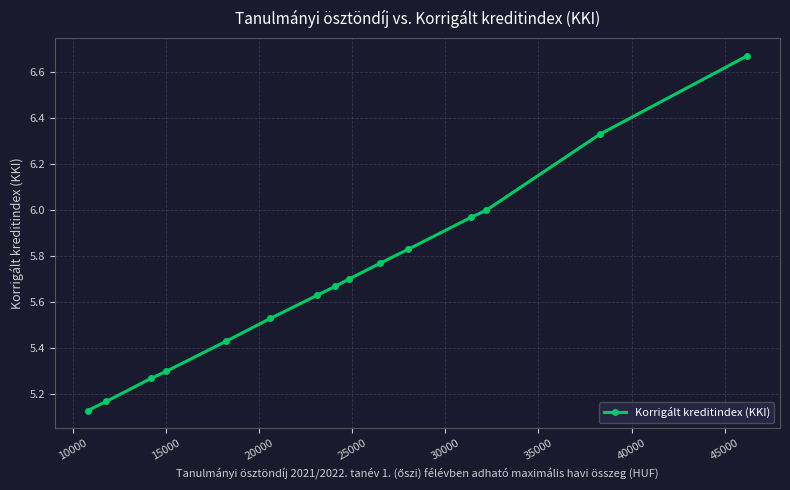

What is the difference between the maximum and minimum values?

1.5